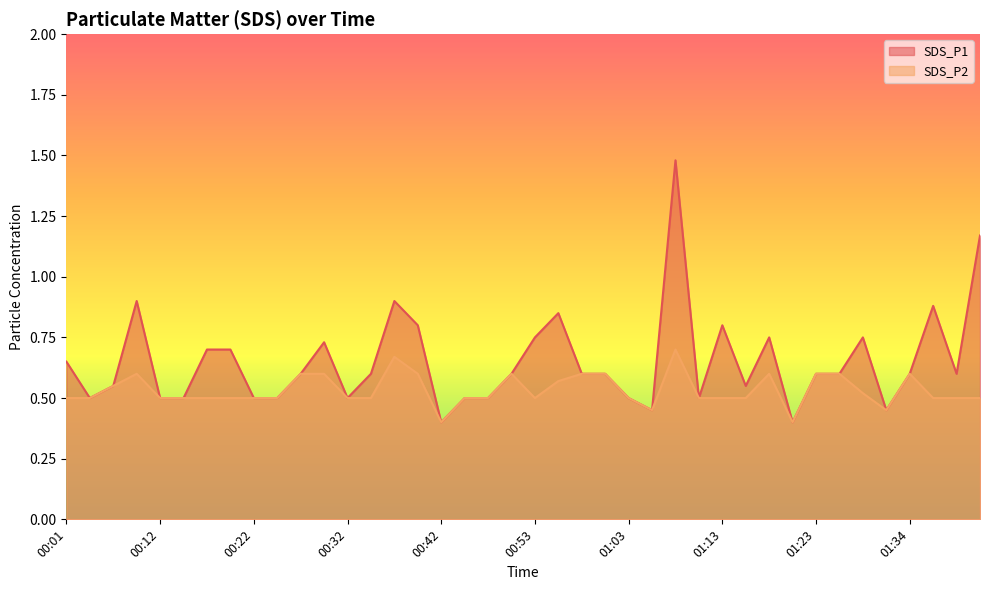

The SDS_P2 series shows 0.9 at 00:47. True or false?

False